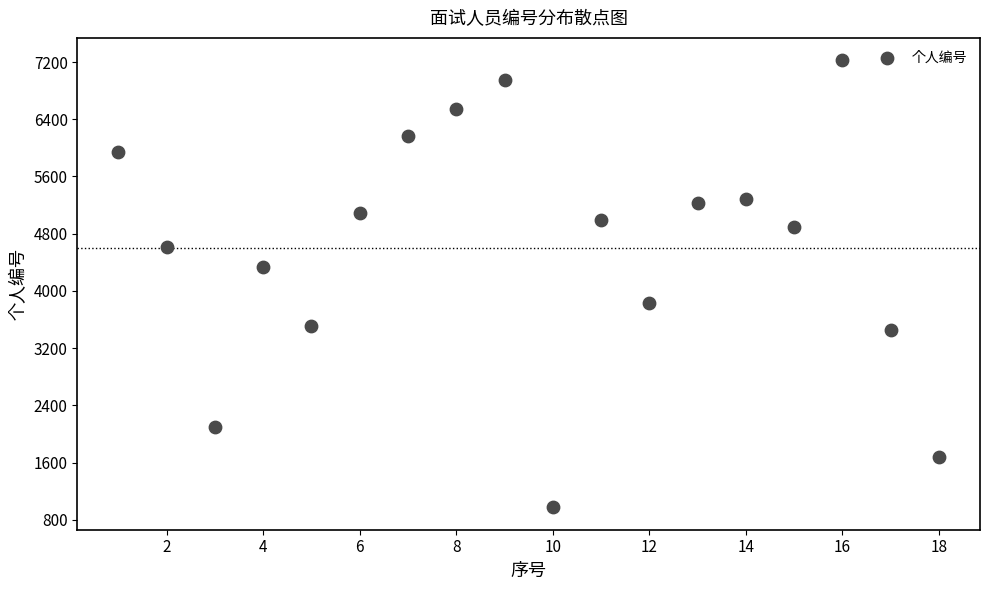

What is the range of Y values (max minus min)?

6250